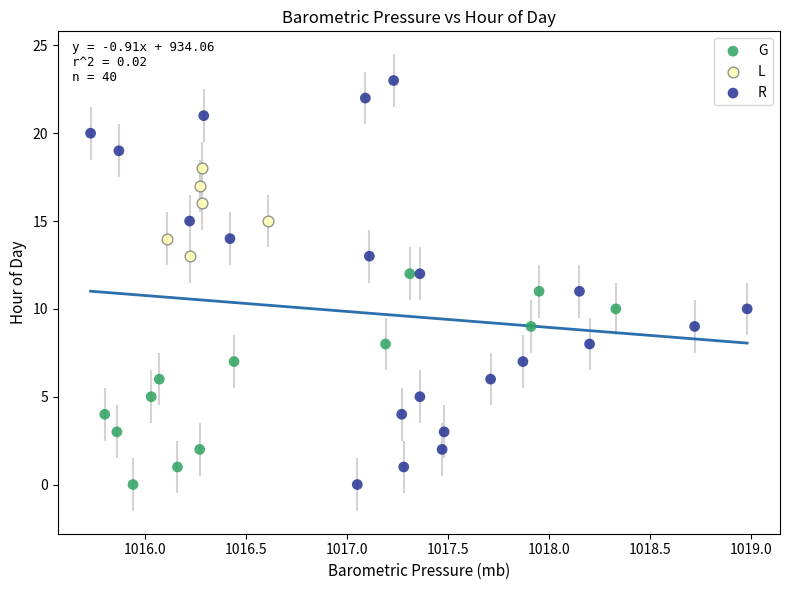

Which series contains the highest Y value?

R